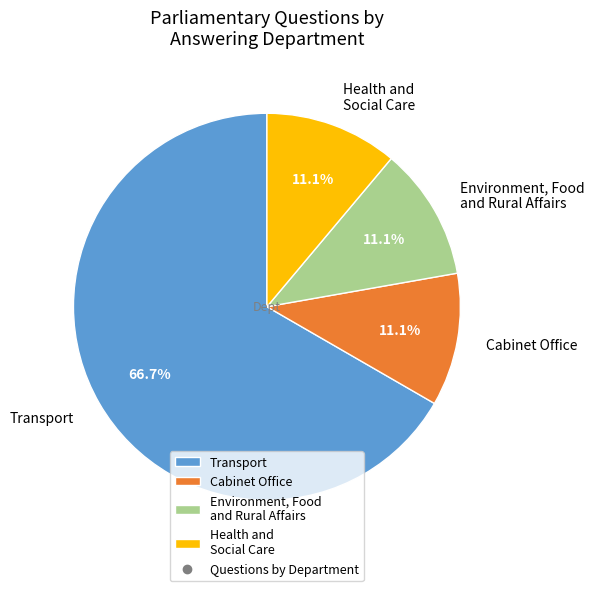

Is it true that Cabinet Office is 21% of the pie?

False